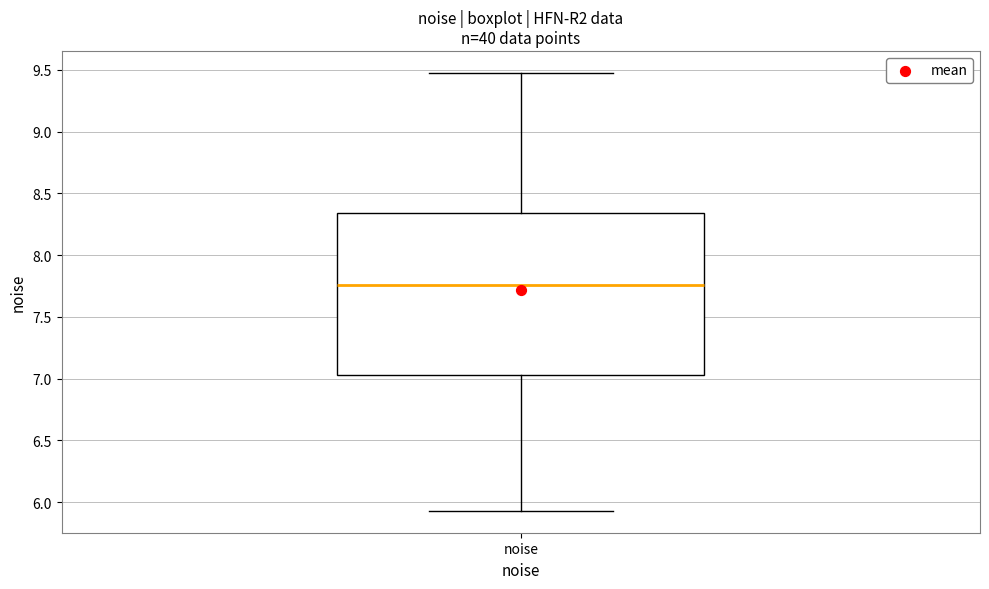

Where does the median line of the box for noise sit on the y-axis? The values are not printed on the chart, so give them approximately, as read against the axis.

7.75